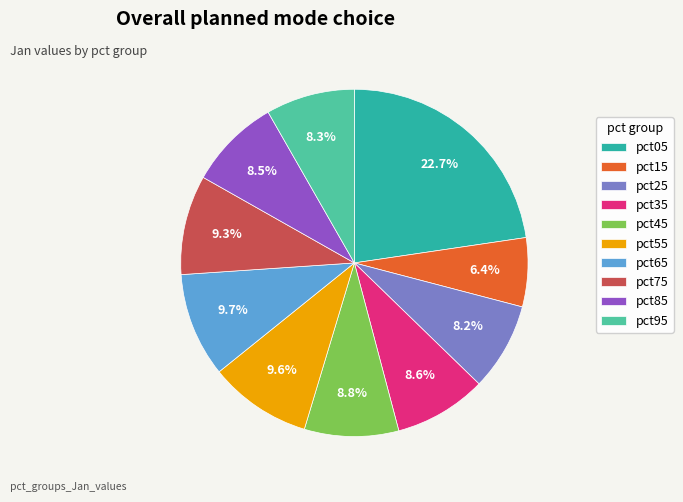

The pct05 slice represents 32% of the pie. True or false?

False